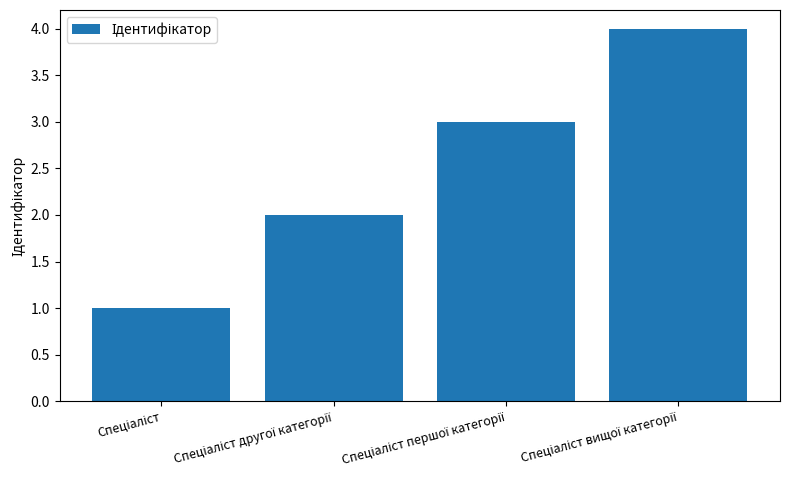

What is the greatest value displayed?

4